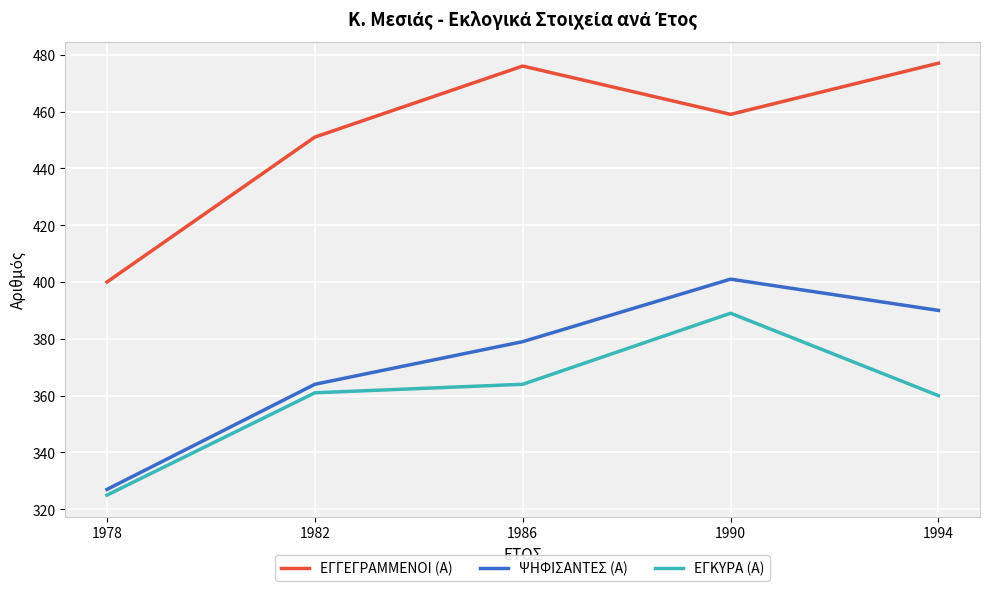

True or false: ΨΗΦΙΣΑΝΤΕΣ (Α) and ΕΓΓΕΓΡΑΜΜΕΝΟΙ (Α) cross at least once.

False